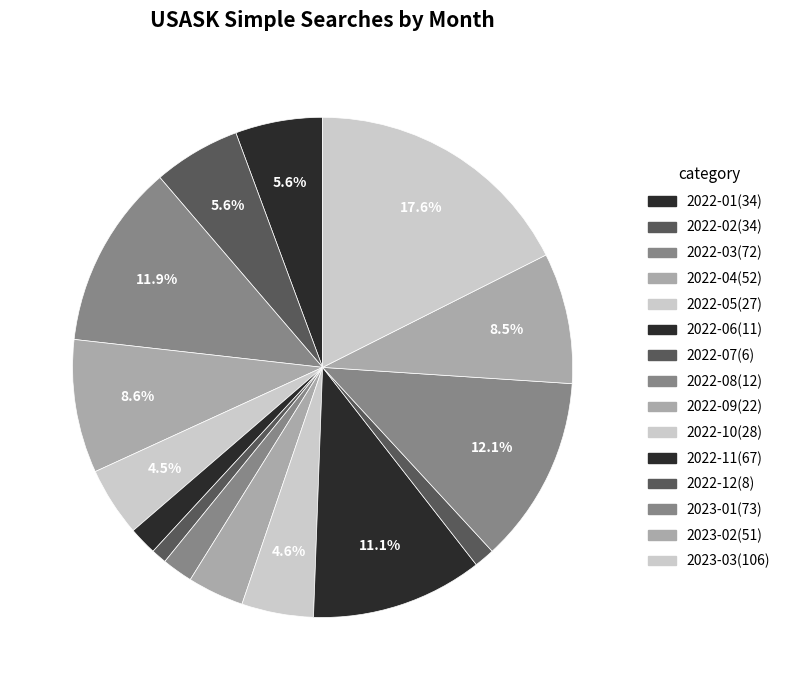

How many slices are in this pie chart?

15